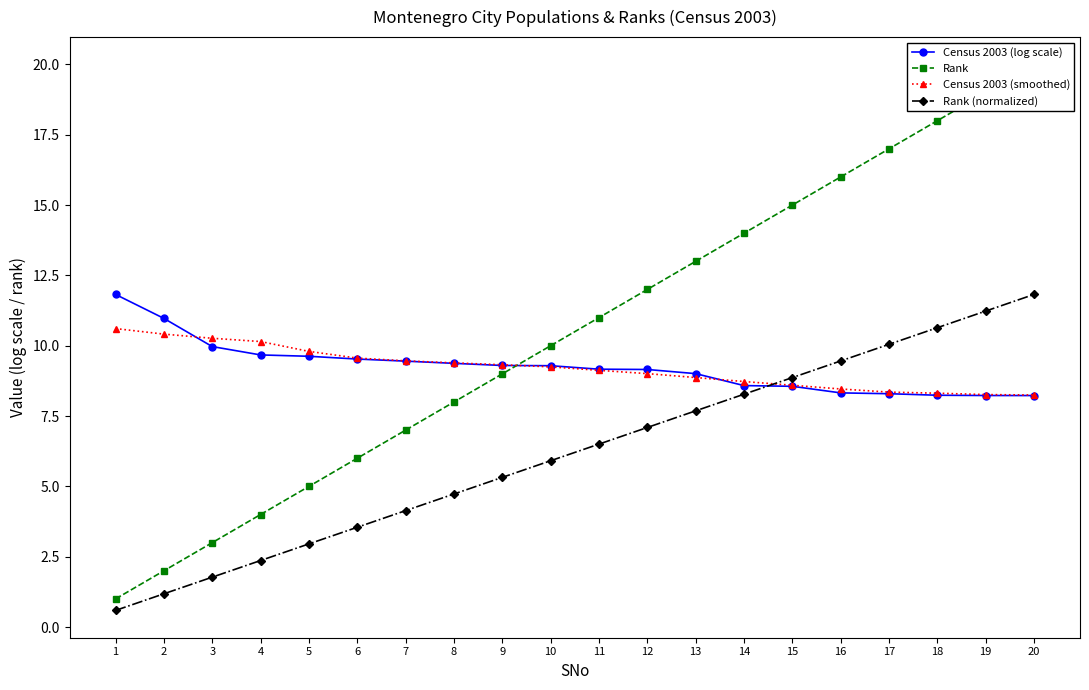

List the series in order of their peak value, lowest first.

Census 2003 (smoothed), Census 2003 (log scale), Rank (normalized), Rank